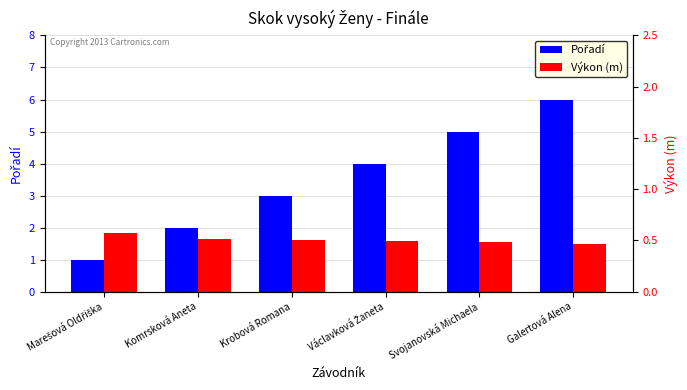

What is the difference between the maximum and minimum values in the Výkon (m) series?

0.3